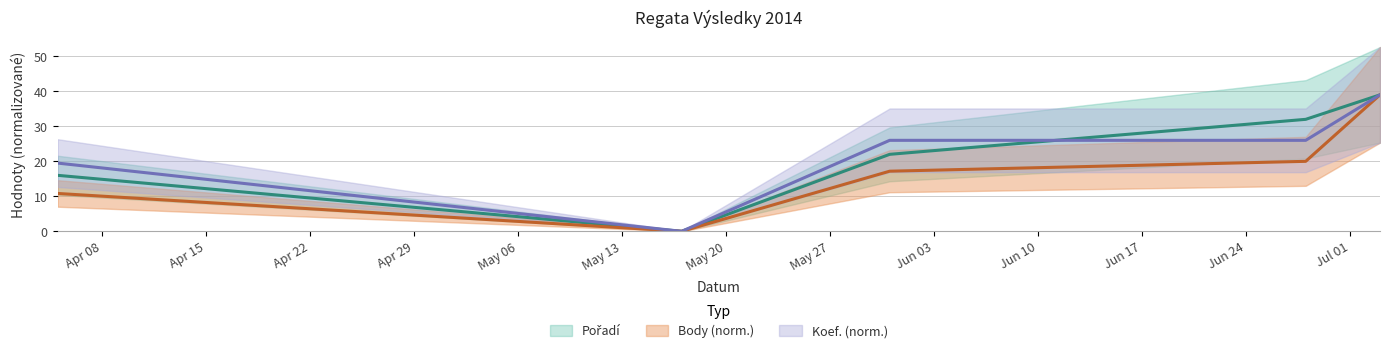

Reading left to right, transcribe all the data shown in this chart.

Pořadí: 2014-04-05=16.0	2014-05-17=0.0	2014-05-31=22.0	2014-06-28=32.0	2014-07-03=39.0
Body: 2014-04-05=10.8	2014-05-17=0.0	2014-05-31=17.2	2014-06-28=20.0	2014-07-03=39.0
Koef.: 2014-04-05=19.5	2014-05-17=0.0	2014-05-31=26.0	2014-06-28=26.0	2014-07-03=39.0